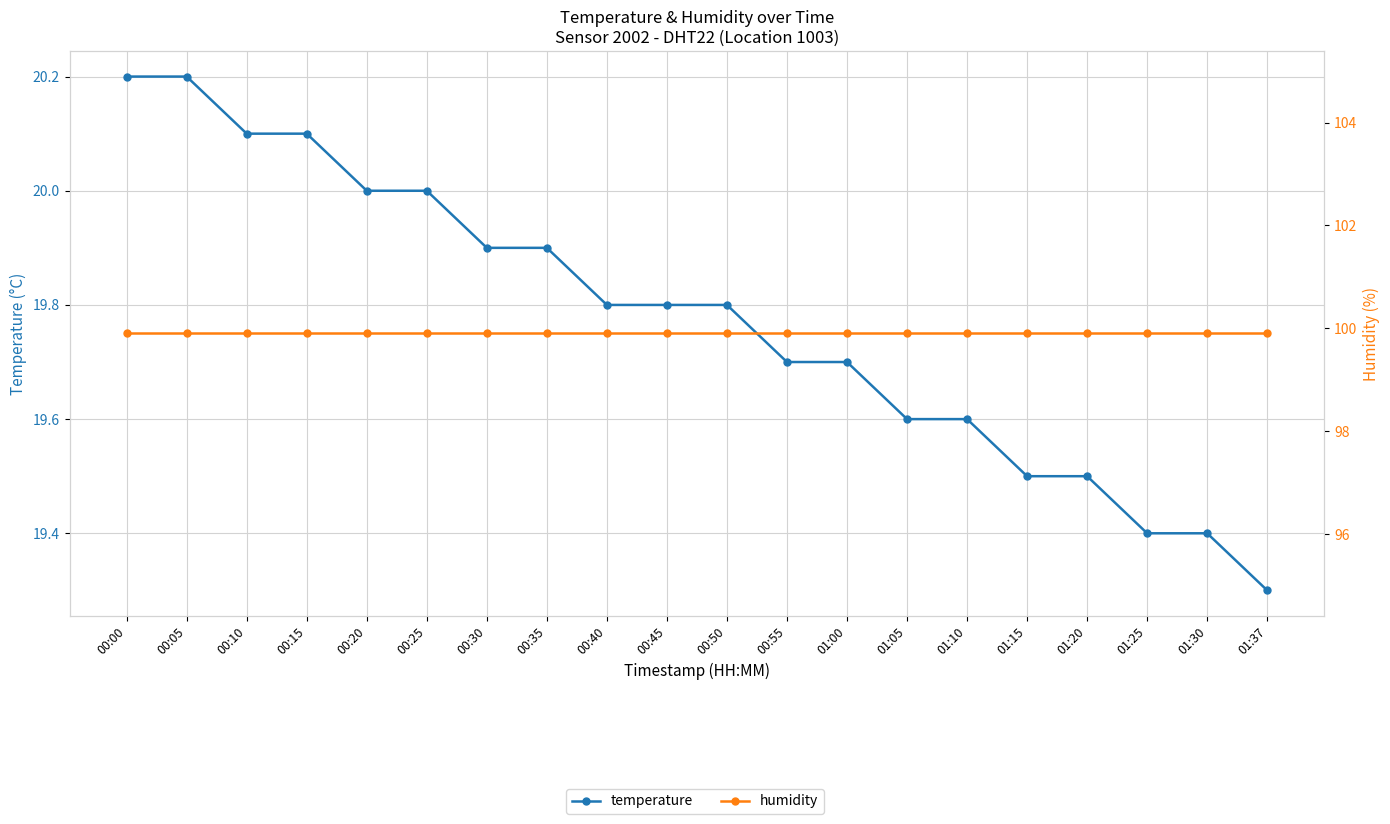

True or false: humidity has a value of 146.0 at 00:35.

False